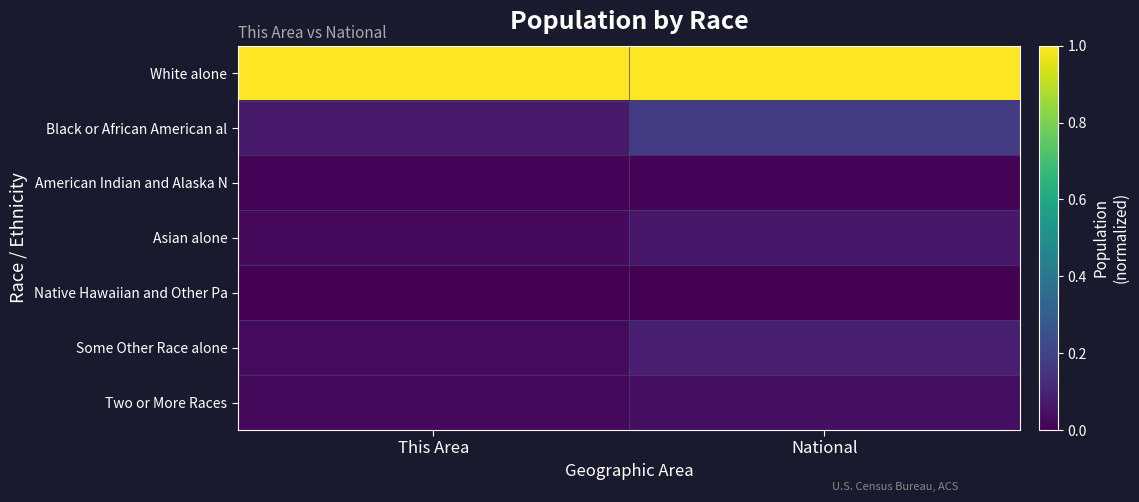

What is the total value across all series at This Area?

1.2